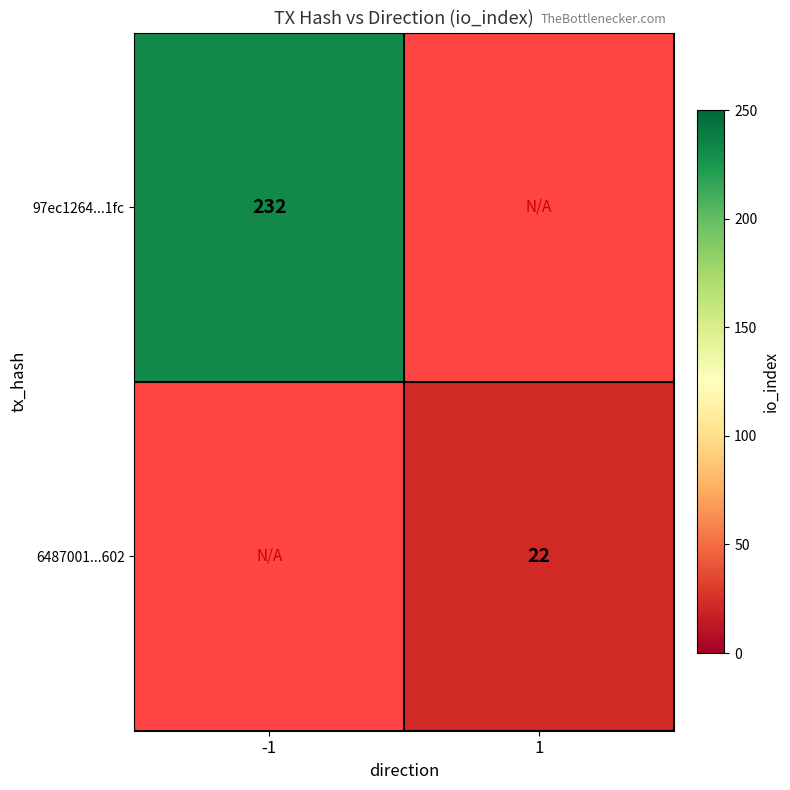

What is the greatest value displayed?

232.0